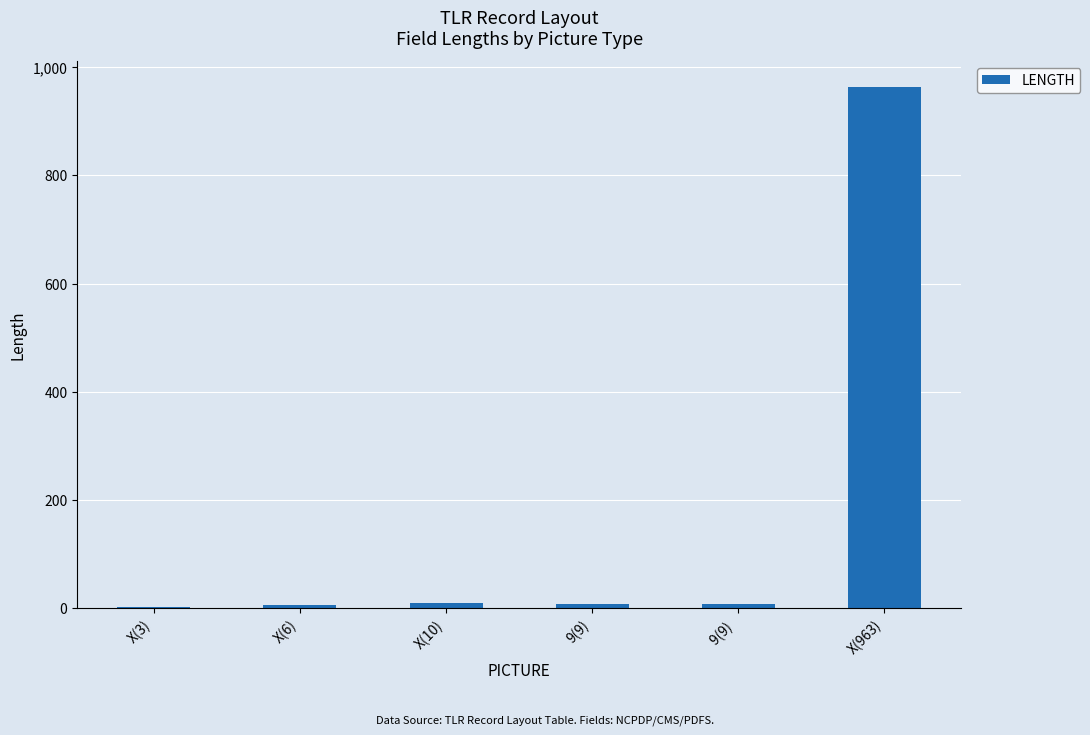

What is the maximum value shown in the chart?

963